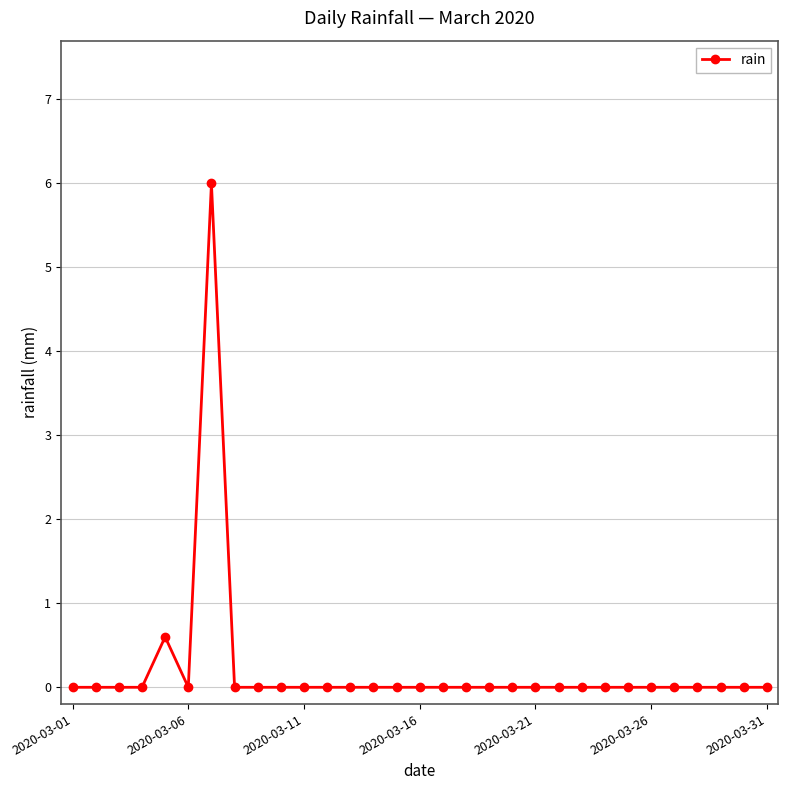

What is the greatest value displayed?

6.0